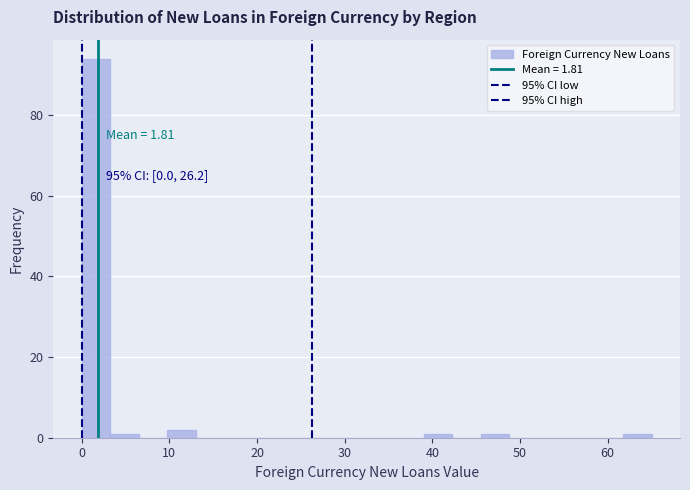

Around what value on the x-axis is the tallest bar? Give the approximate position of its centre, as read against the axis.

2